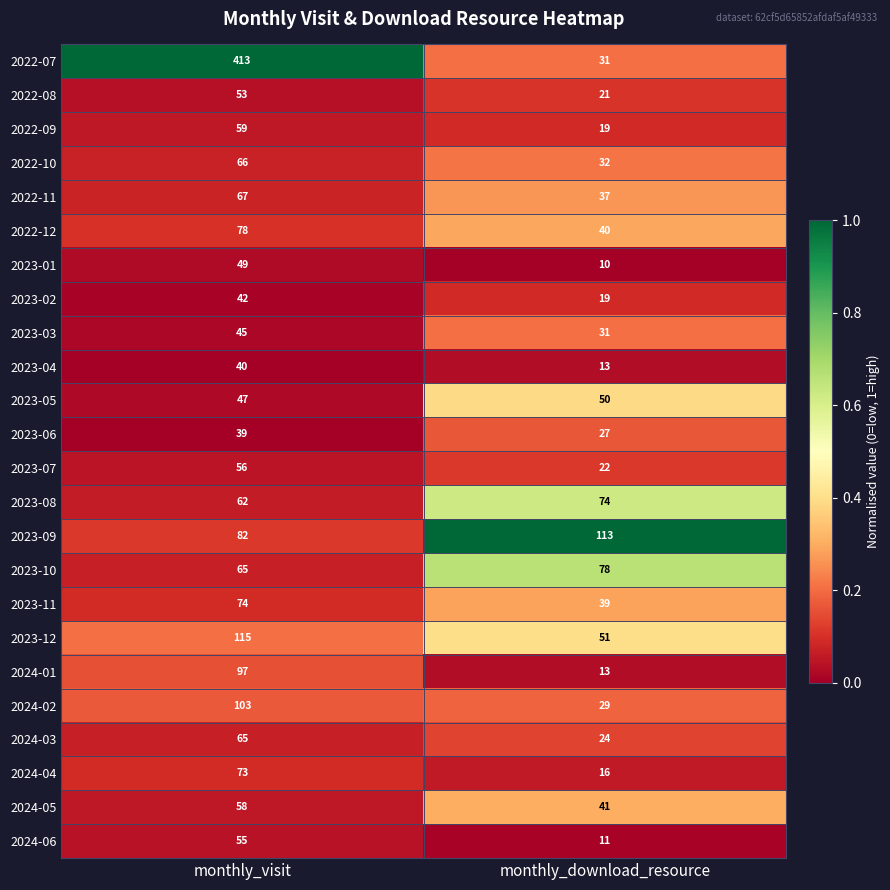

What is the sum of the 2023-10 values at monthly_visit and monthly_download_resource?

143